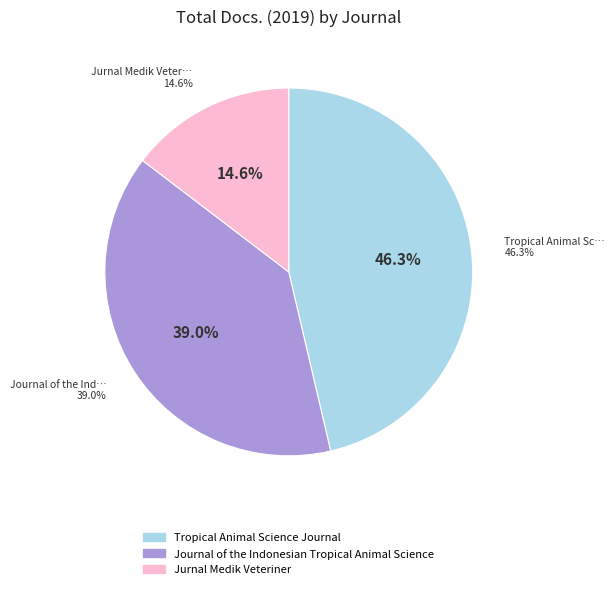

Rank the categories by value from lowest to highest.

Jurnal Medik Veteriner, Journal of the Indonesian Tropical Animal Science, Tropical Animal Science Journal